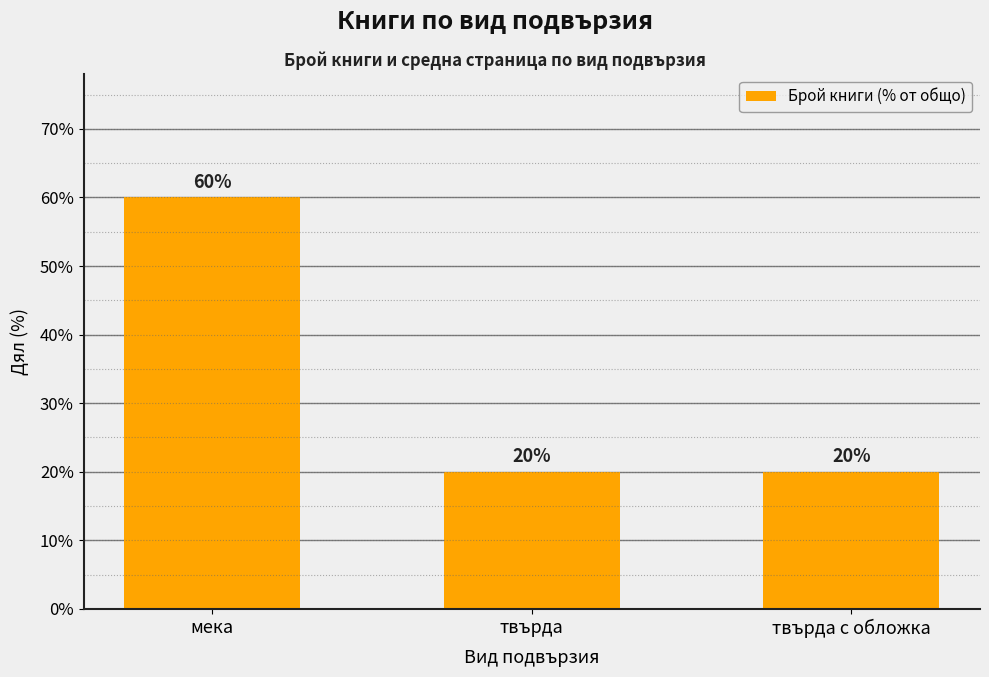

What is the smallest value displayed?

20